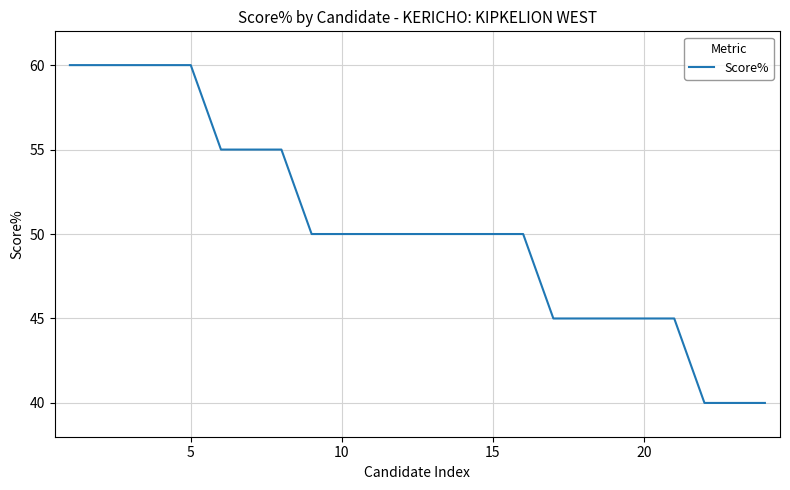

What is the maximum value shown in the chart?

60